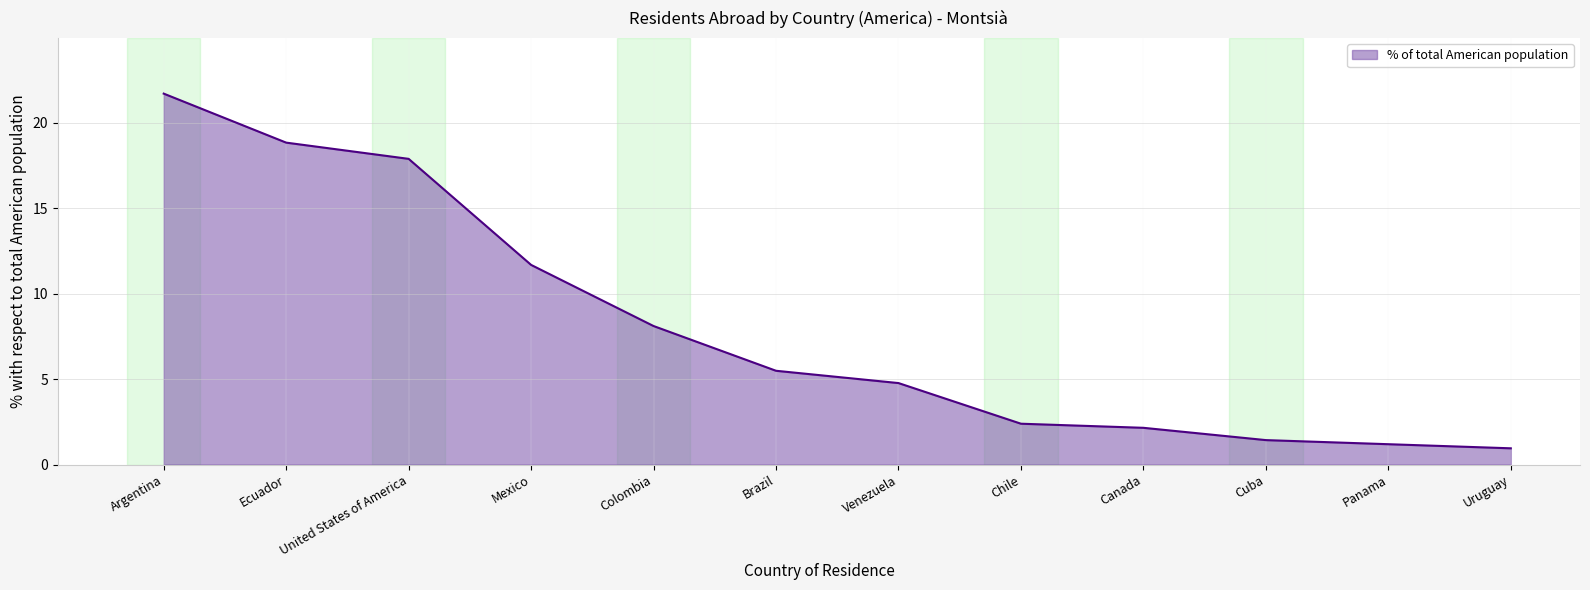

Is it true that the value at Mexico is 4.2?

False